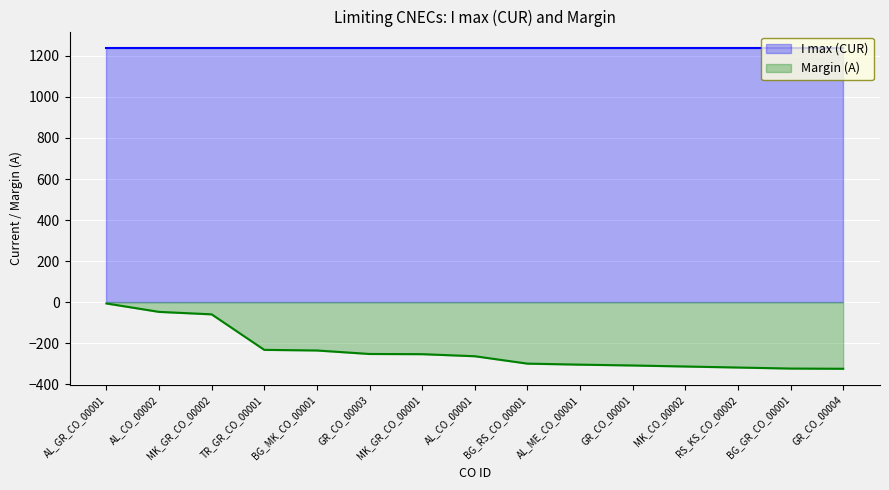

Reading left to right, extract all data points from this chart.

-6	-47	-59	-232	-235	-252	-253	-263	-299	-304	-308	-313	-318	-323	-324